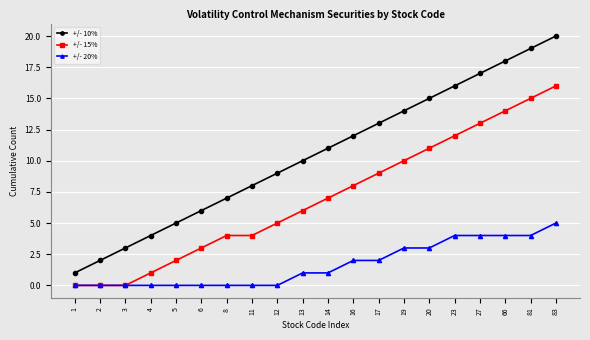

Which series has the largest range (max minus min)?

+/- 10%